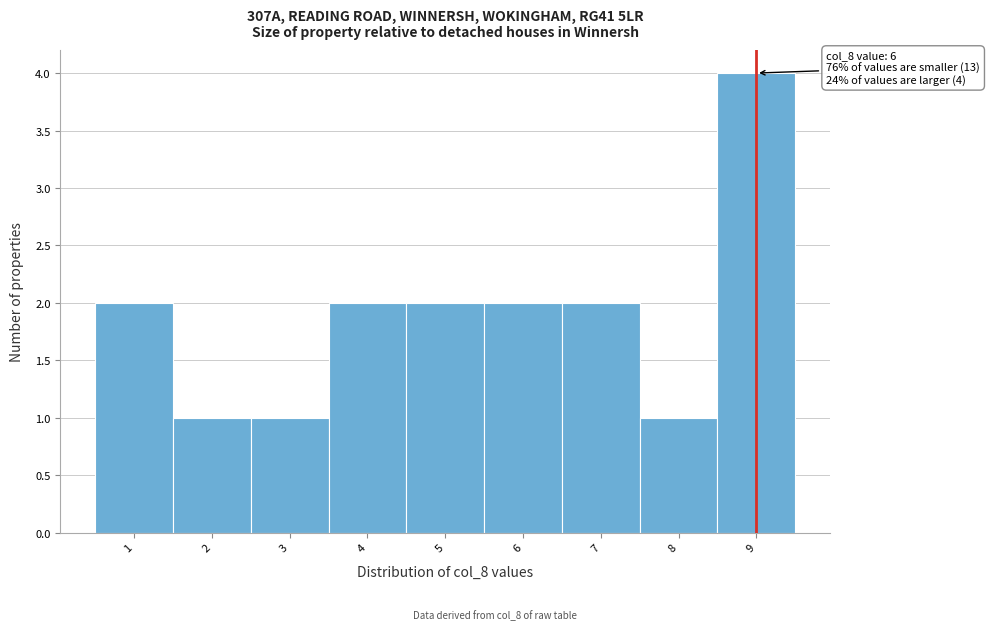

Reading right to left, extract all data points from this chart.

4	1	2	2	2	2	1	1	2